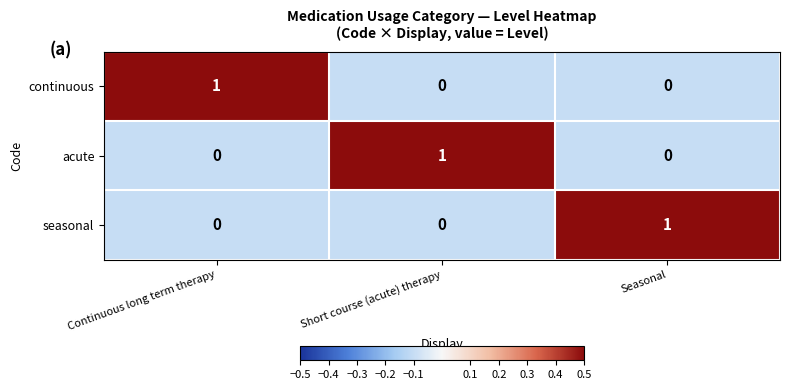

Is it true that acute equals -1 at Seasonal?

False